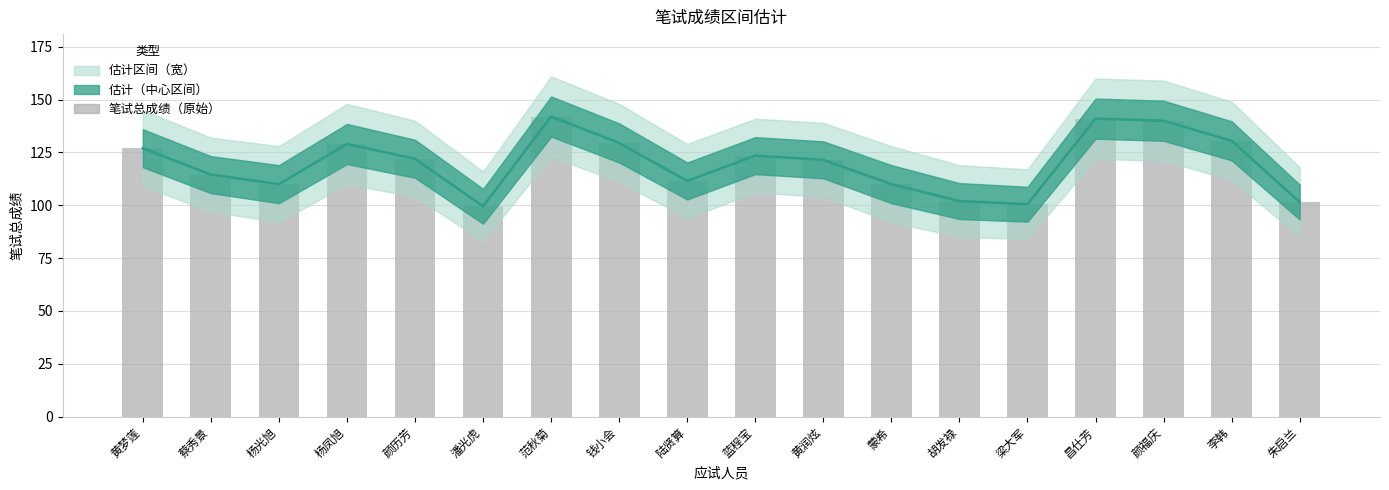

Which label corresponds to the smallest value in the chart?

潘光虎